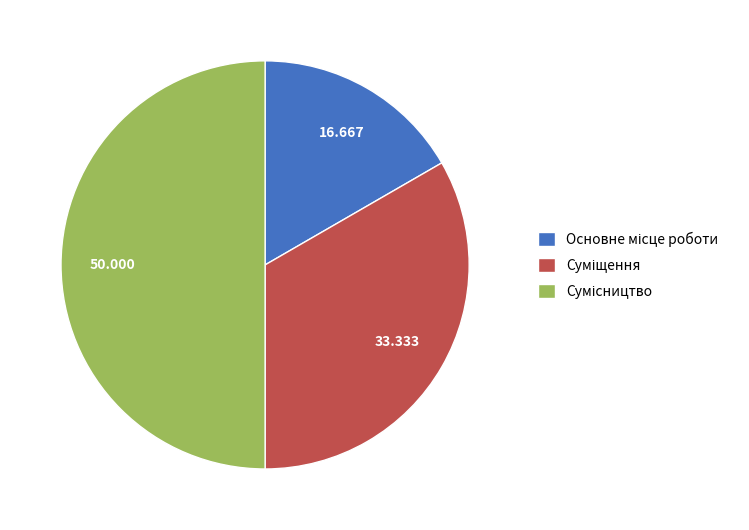

Which has a higher value, Суміщення or Основне місце роботи?

Суміщення